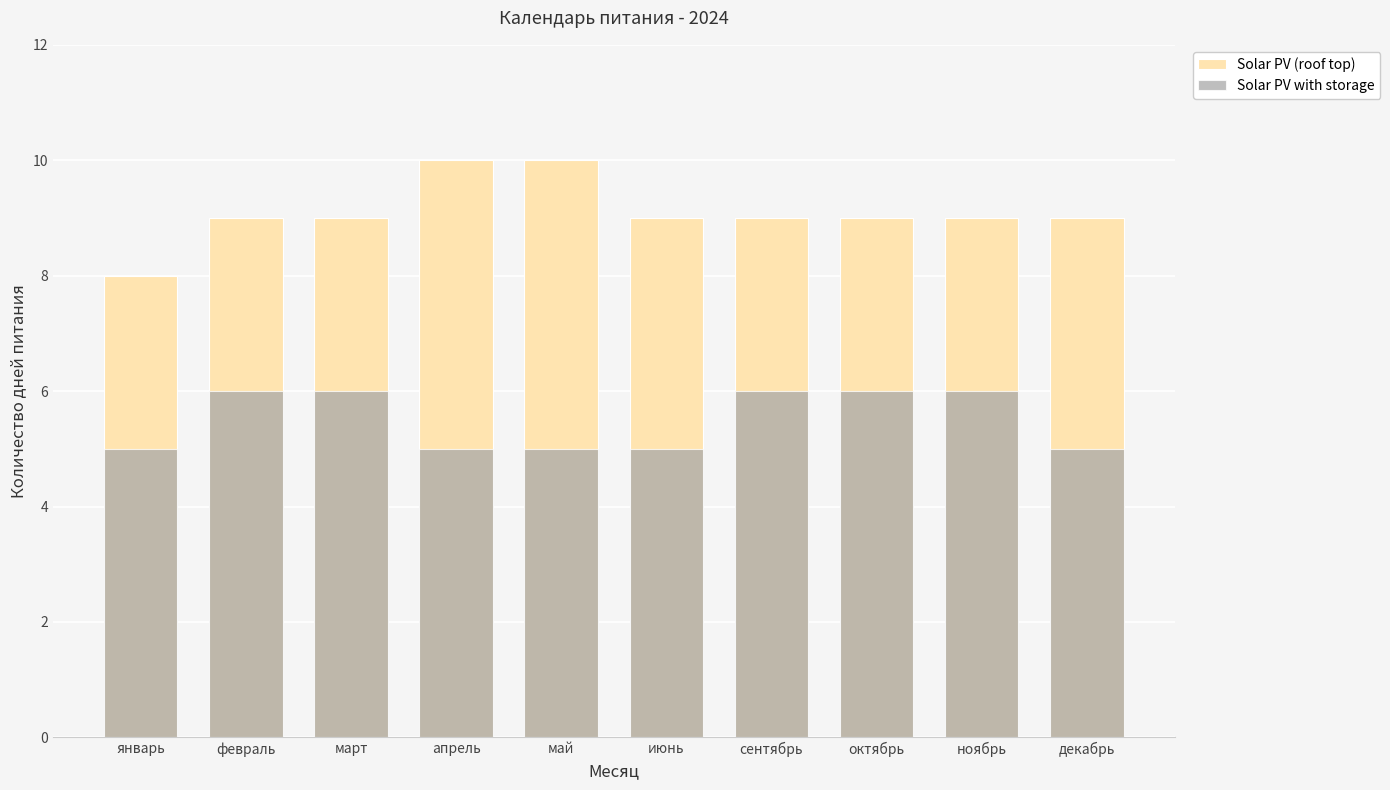

What is the total value across all series at март?

15